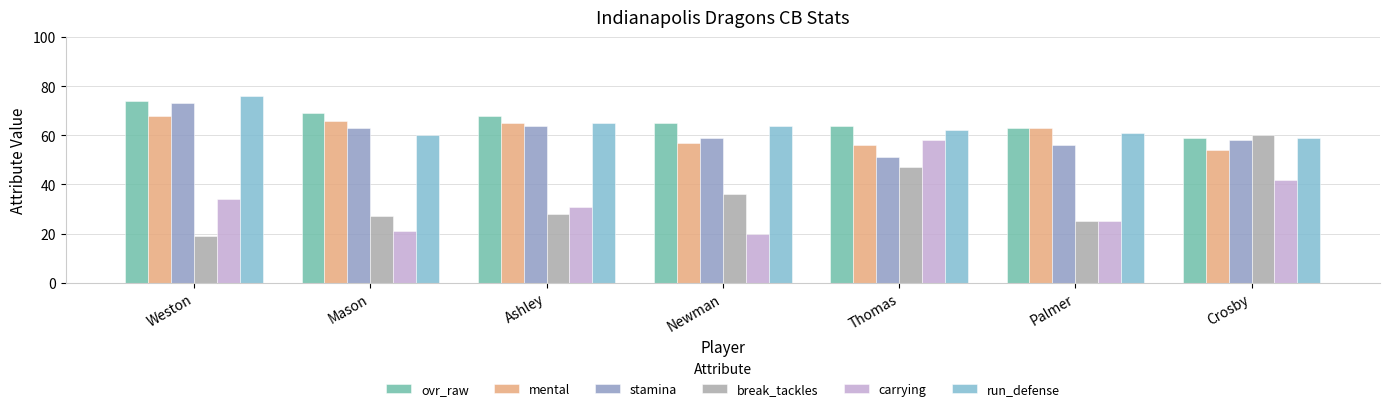

What is the greatest value displayed?

76